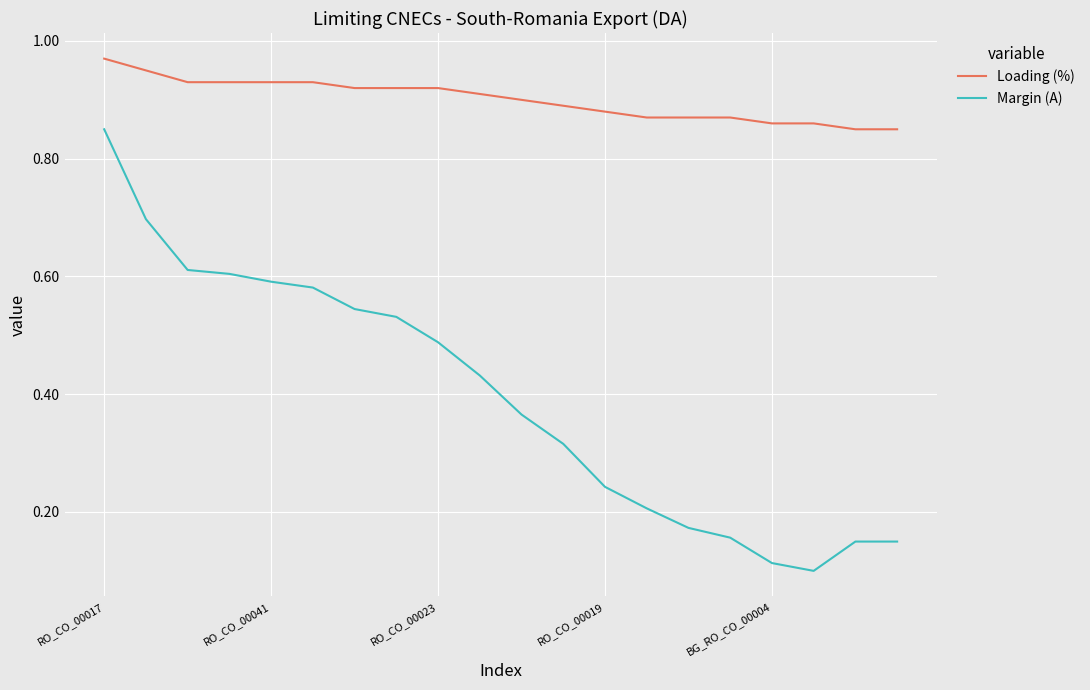

List the series in order of their overall mean, lowest first.

Margin (A), Loading (%)